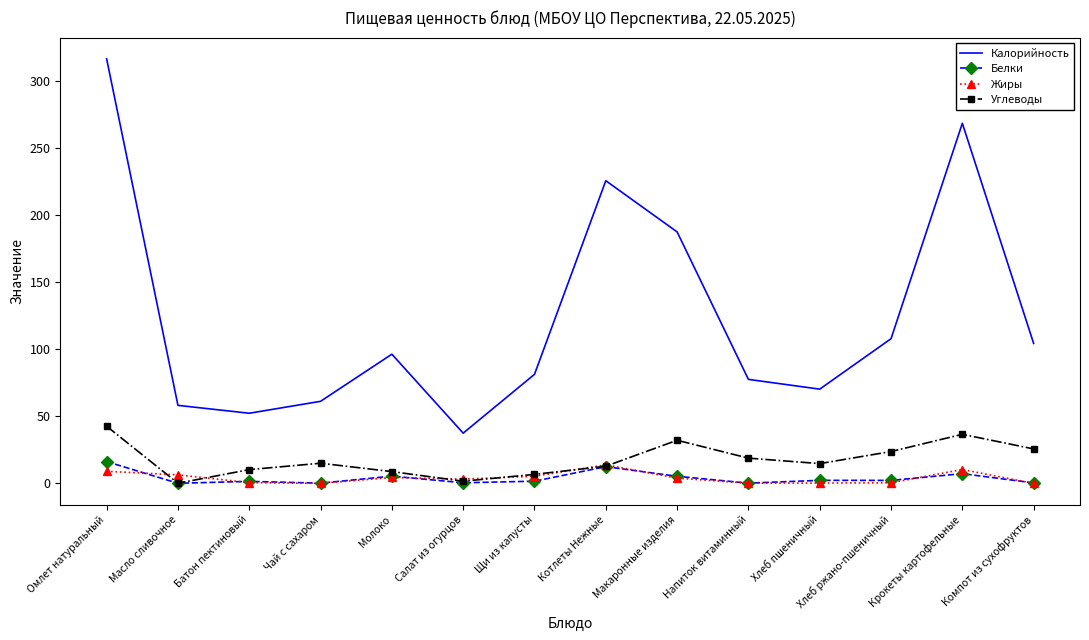

What position from the left is Щи из капусты?

7